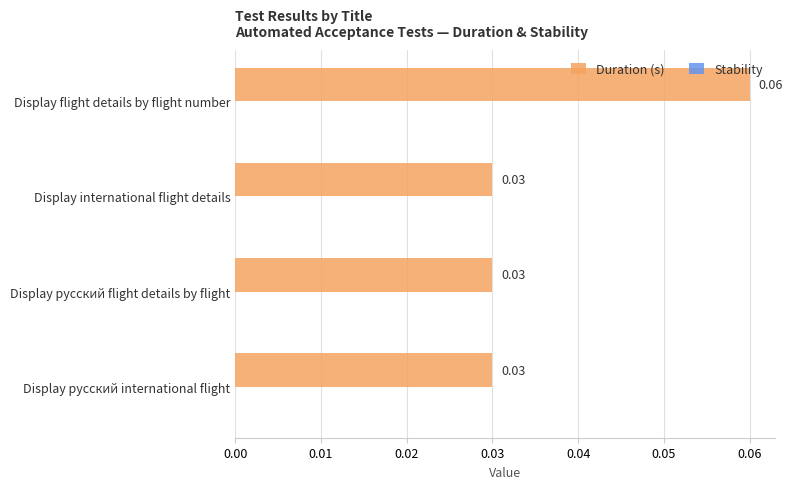

Which label corresponds to the largest value in the chart?

Display flight details by flight number